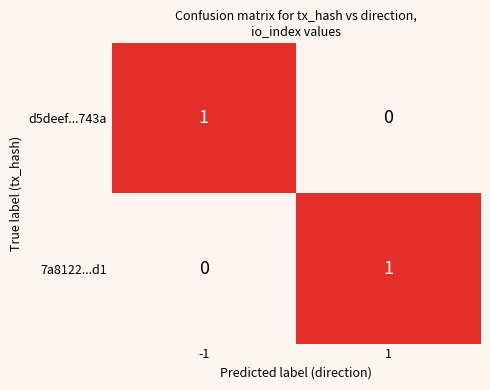

Rank the series at -1 from lowest to highest value.

7a8122...d1, d5deef...743a